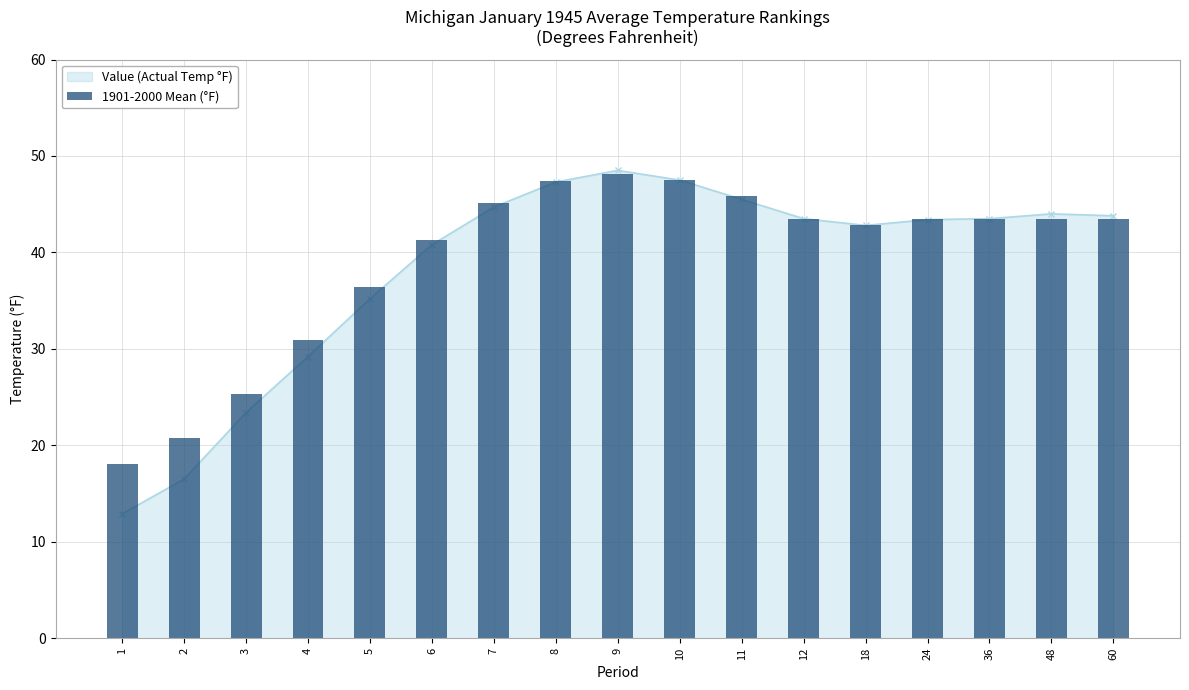

What is the sum of all values?

667.0